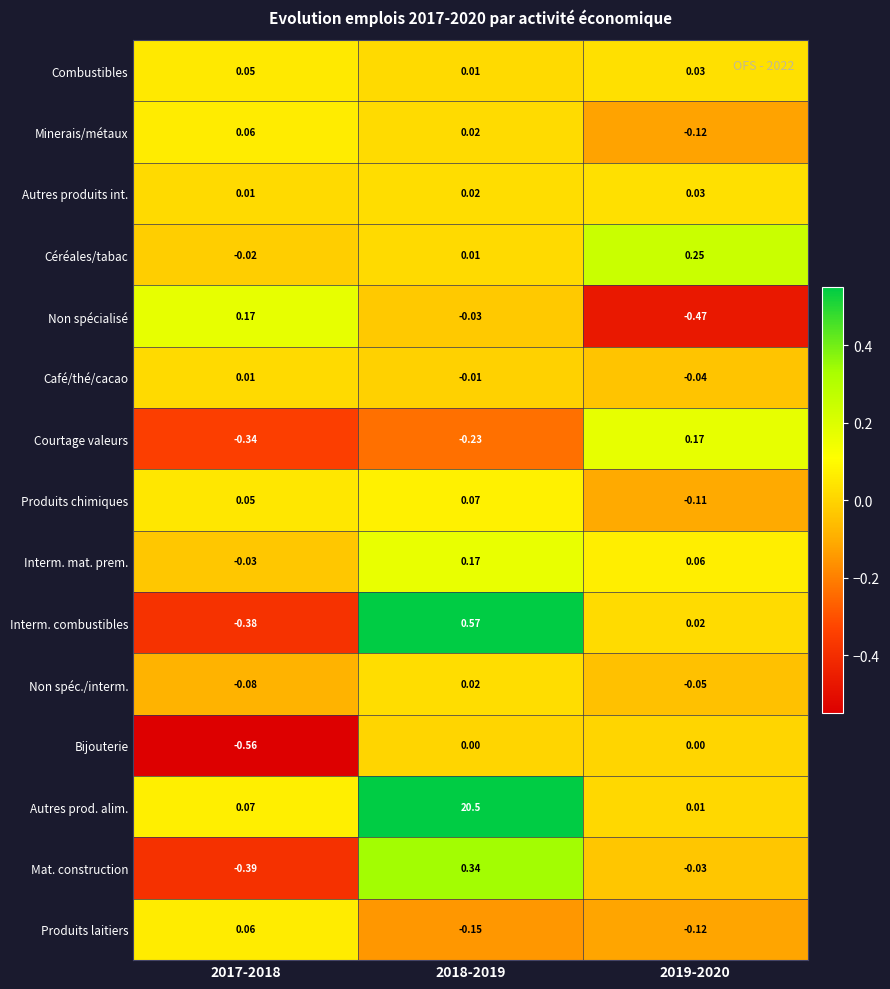

Which series has the largest range (max minus min)?

Autres prod. alim.